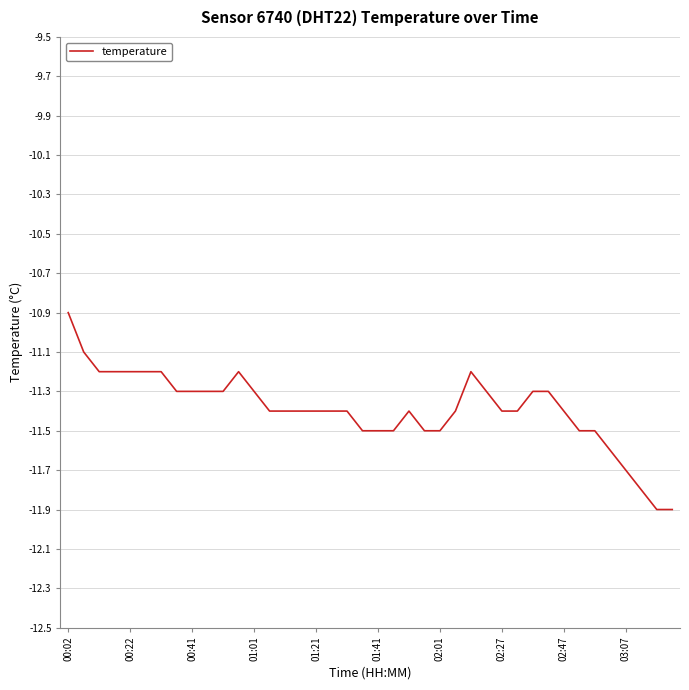

What is the maximum value shown in the chart?

-10.9